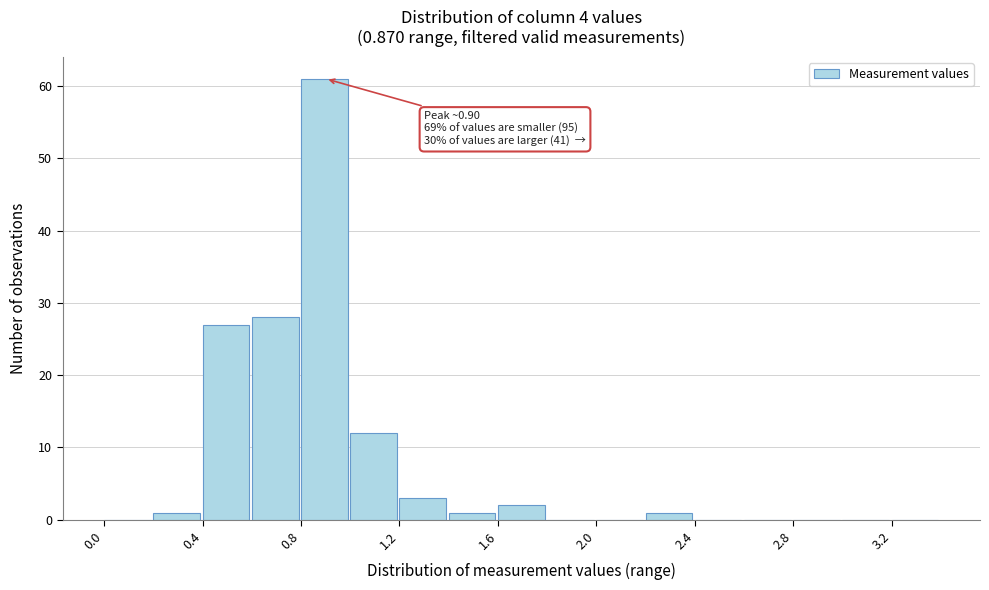

Which range on the x-axis has the tallest bar?

0.8 to 1.0